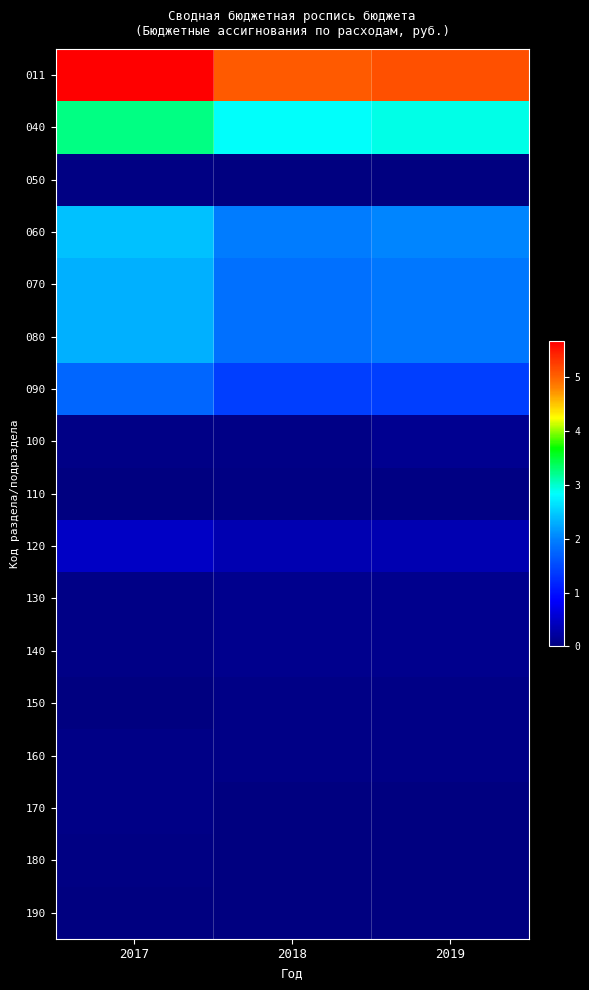

Reading left to right, list all the values displayed in this chart.

011: 2017=56602281	2018=50421603	2019=51219990
040: 2017=32345648	2018=28462203	2019=28996190
050: 2017=363364	2018=0	2019=0
060: 2017=24313612	2018=19616803	2019=20150790
070: 2017=23052970	2018=18522962	2019=19057649
080: 2017=23052970	2018=18522962	2019=19057649
090: 2017=17677508	2018=14116900	2019=14116900
100: 2017=496944	2018=619920	2019=1106000
110: 2017=14500	2018=369500	2019=369500
120: 2017=4864018	2018=3416642	2019=3465249
130: 2017=657471	2018=1089841	2019=1089841
140: 2017=657471	2018=1089841	2019=1089841
150: 2017=158561	2018=480931	2019=480931
160: 2017=498910	2018=608910	2019=608910
170: 2017=596671	2018=0	2019=0
180: 2017=279081	2018=0	2019=0
190: 2017=84283	2018=0	2019=0